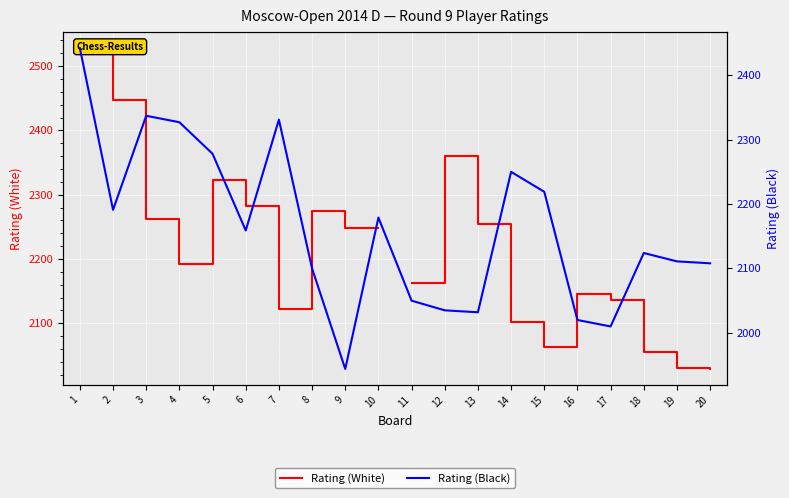

At which label does Rating (White) first exceed 2248?

1